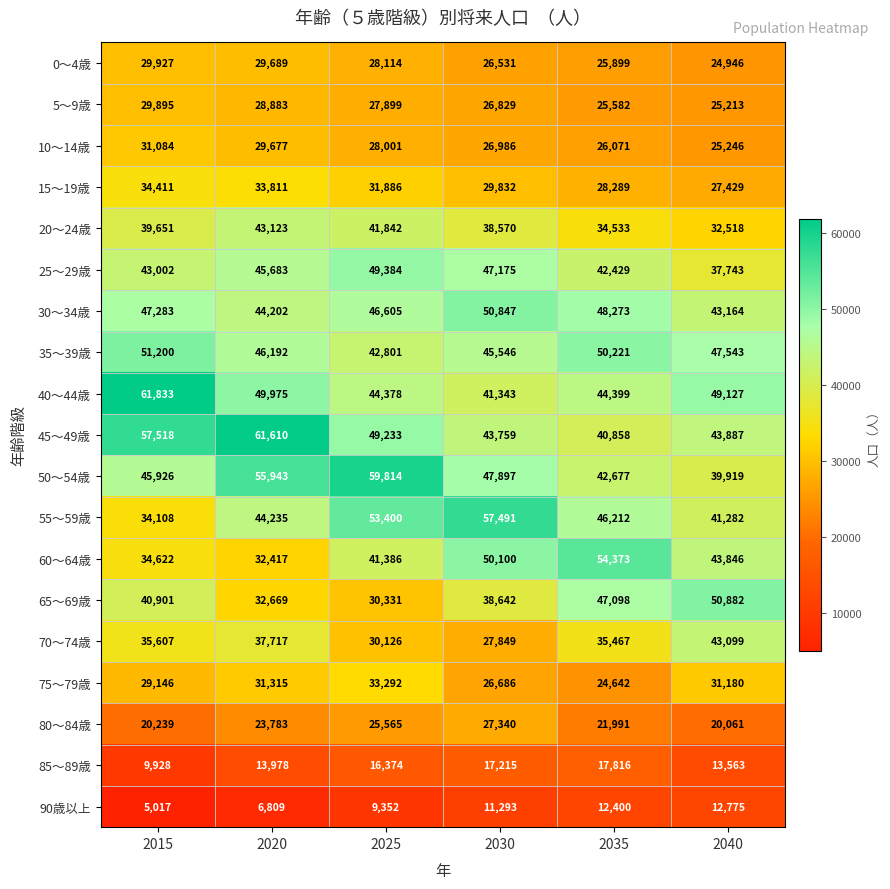

The 20～24歳 series shows 12241 at 2025. True or false?

False